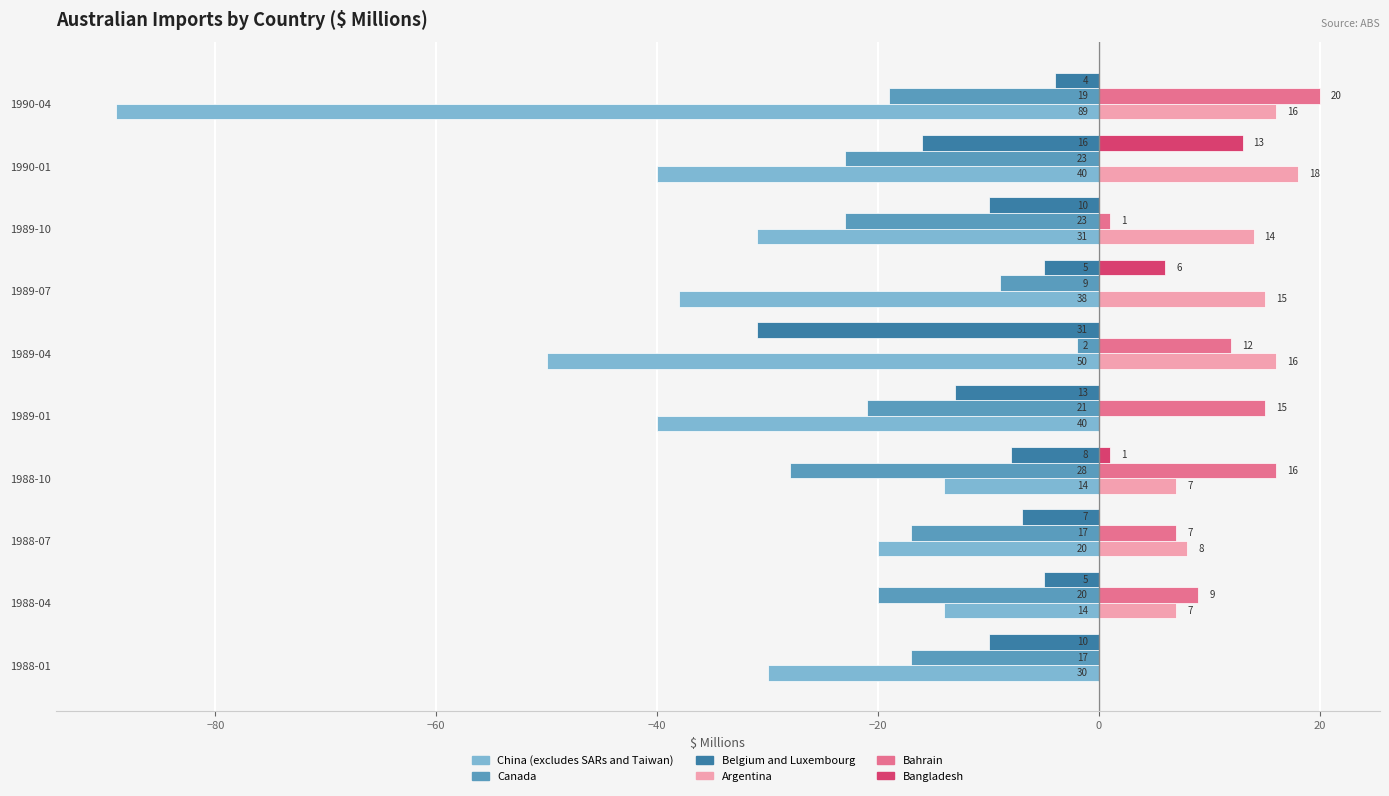

What is the maximum value shown in the chart?

20